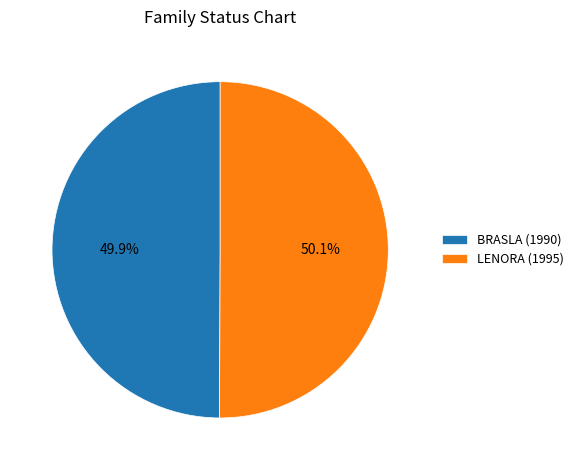

What percentage is NOT represented by BRASLA (1990)?

50.1%